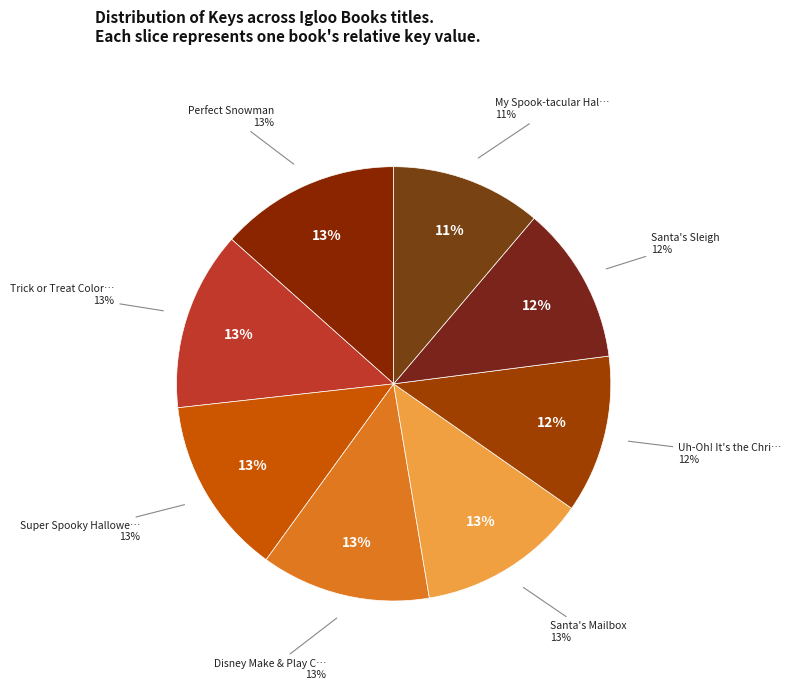

What is the ratio of the value at Uh-Oh! It's the Christmas Unicorns! to the value at Santa's Sleigh?

1.0